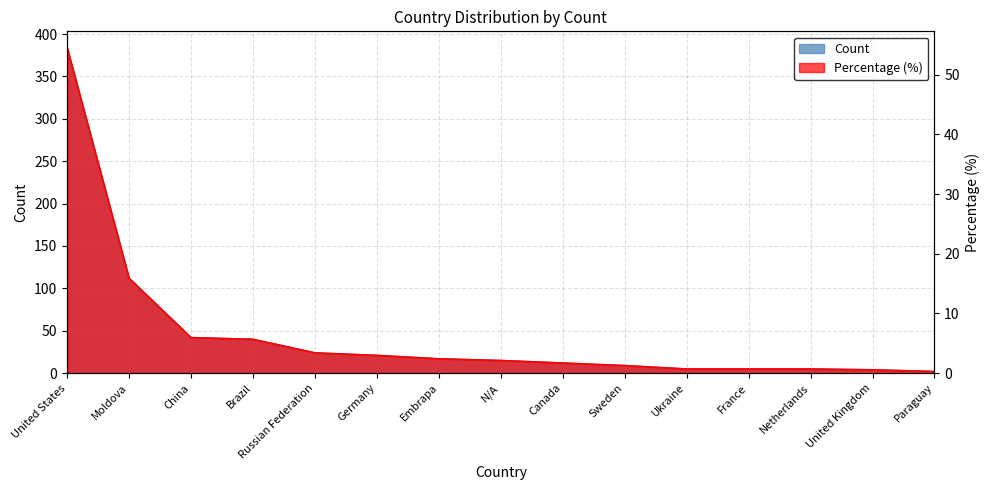

Where does the data first go above 15?

United States